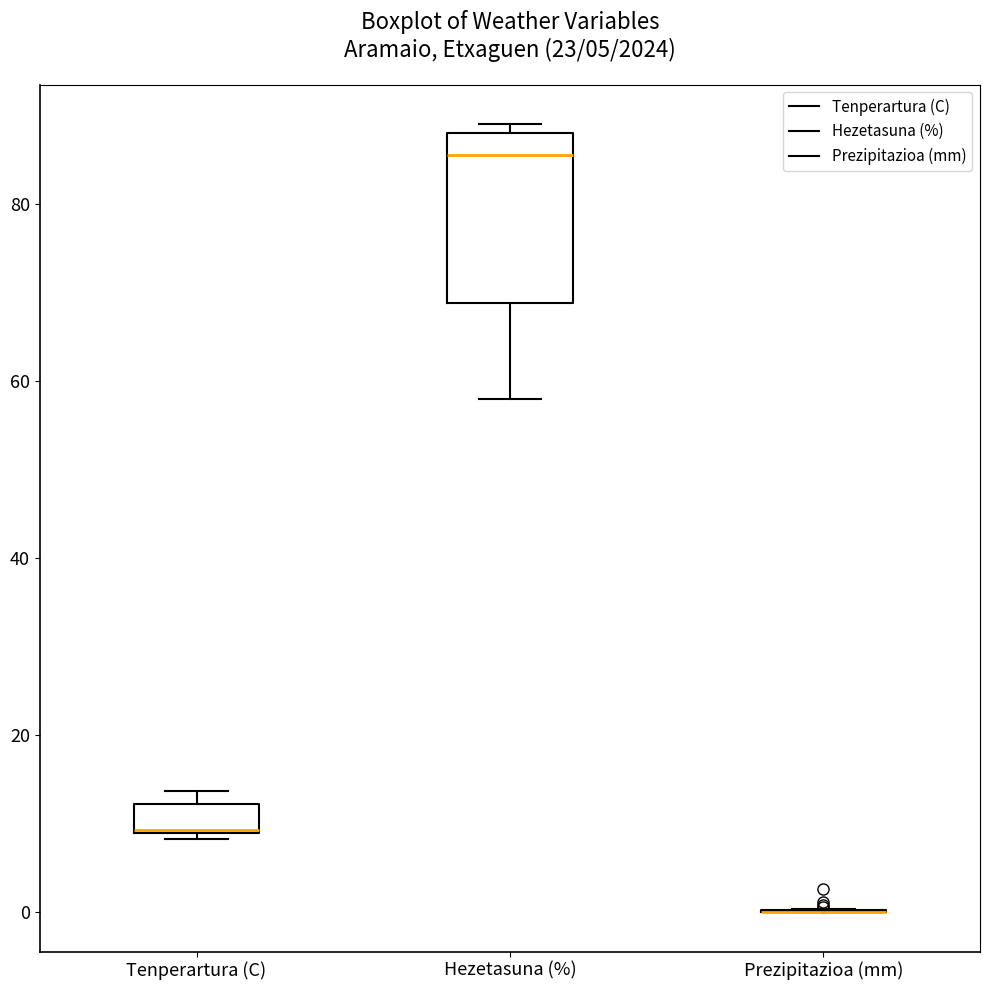

Which box is the tallest, from its lower edge to its upper edge?

Hezetasuna (%)